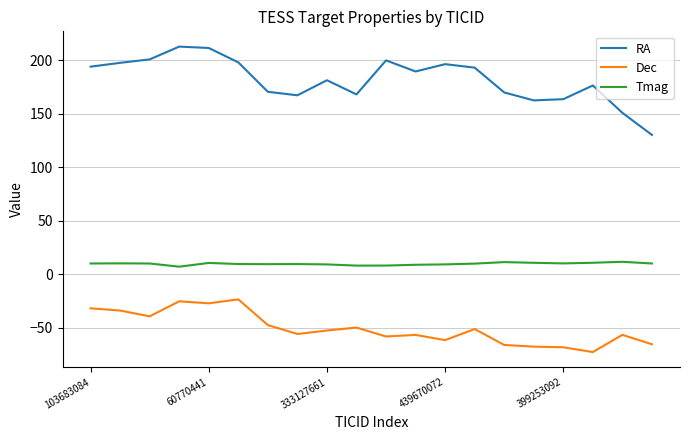

True or false: RA and Tmag intersect in this chart.

False